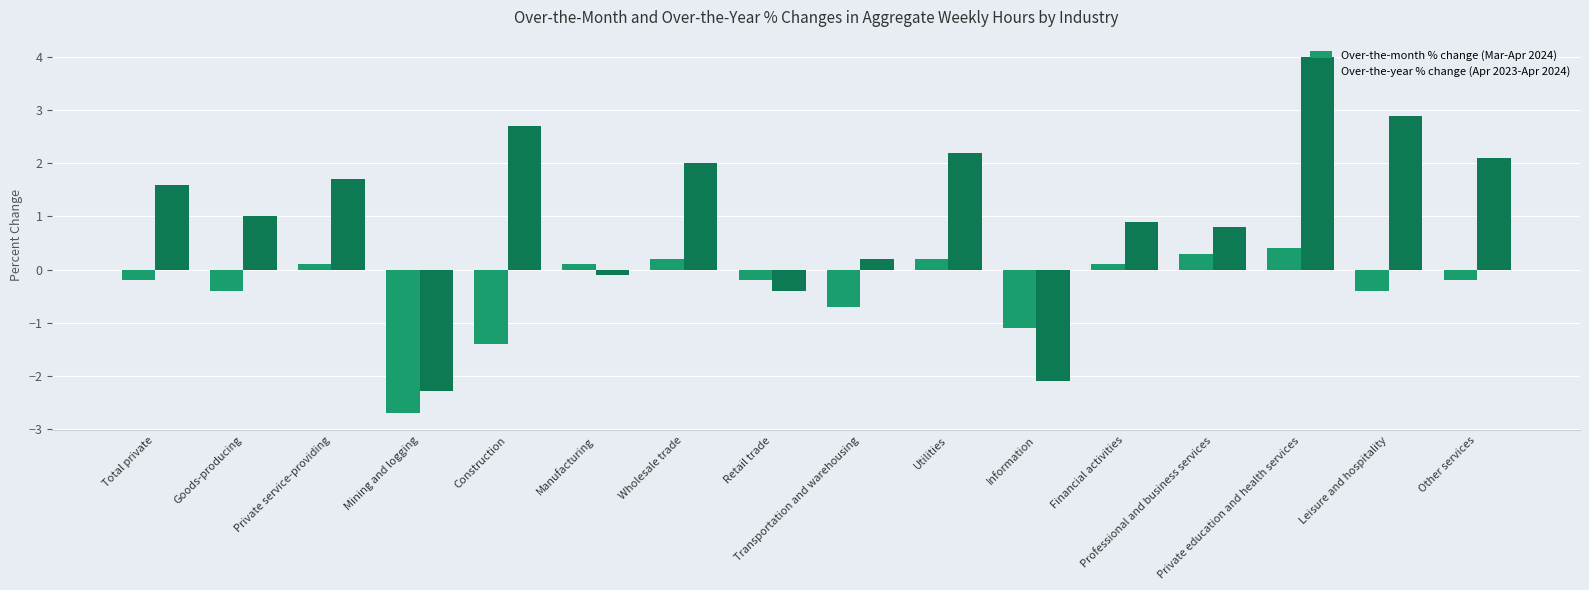

What is the greatest value displayed?

4.0